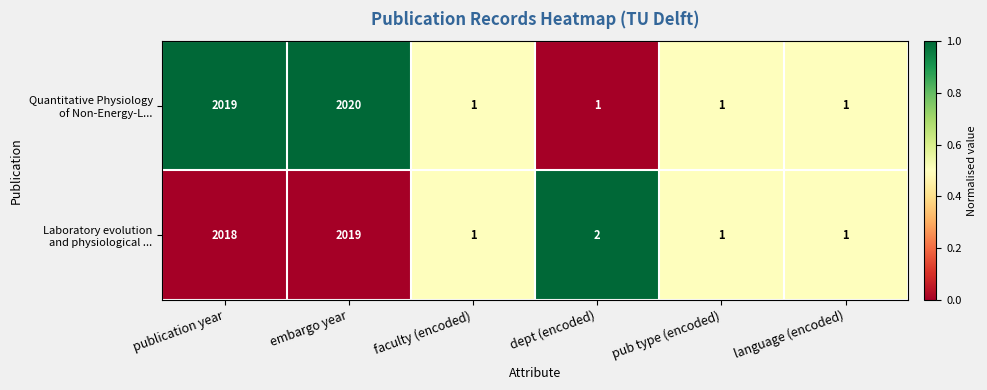

Which category has the highest value across all series?

embargo year